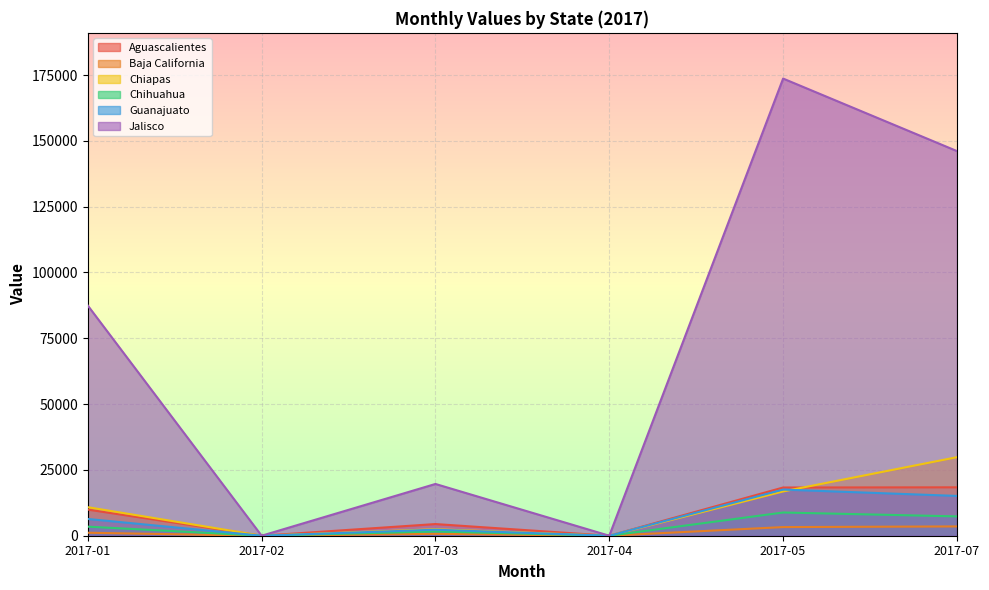

What are all the series names shown in the legend?

Aguascalientes, Baja California, Chiapas, Chihuahua, Guanajuato, Jalisco